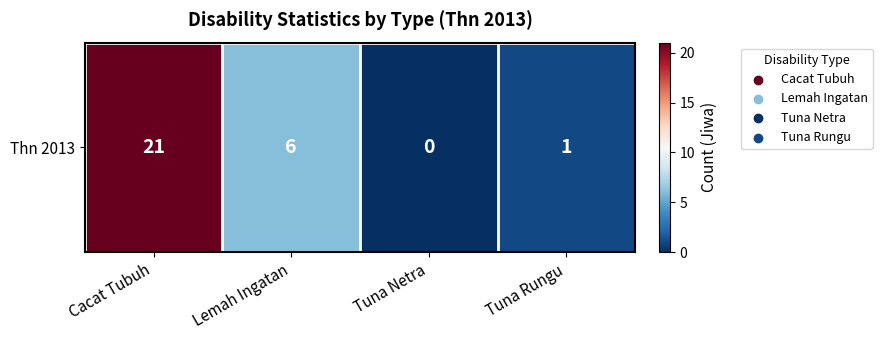

Read the value at Lemah Ingatan, to the nearest 10.

10